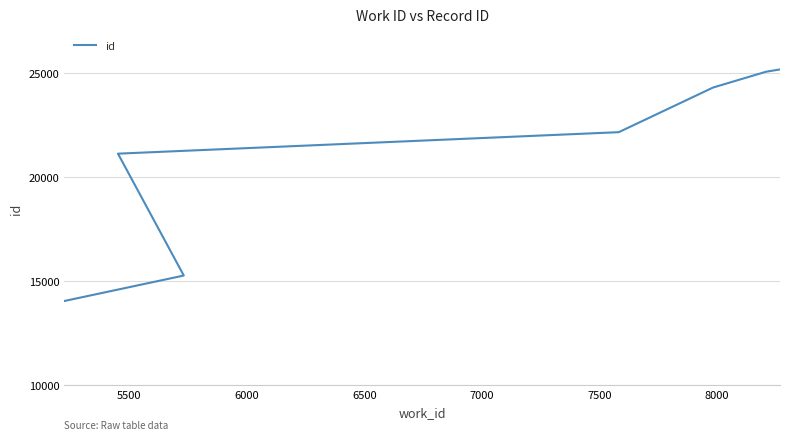

Reading left to right, extract all data points from this chart.

14052	15275	21123	22154	24295	25055	25164